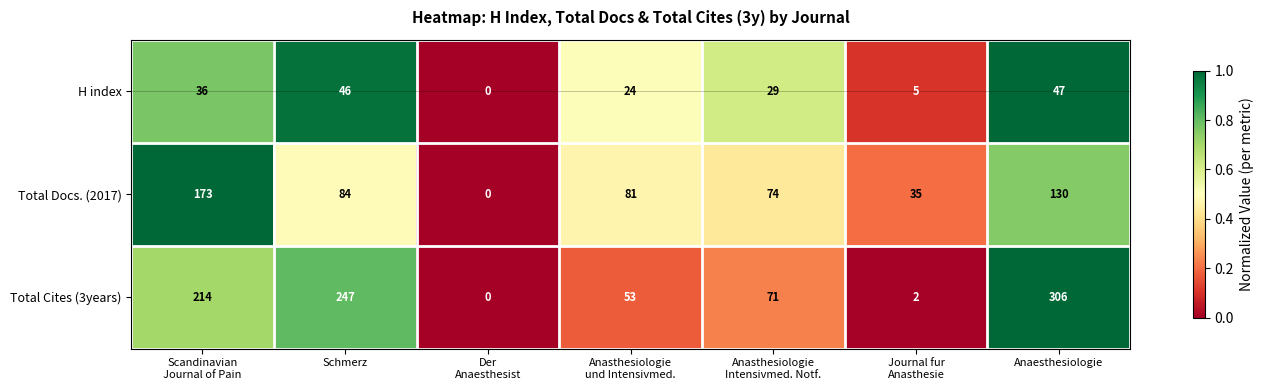

What is the greatest value displayed?

306